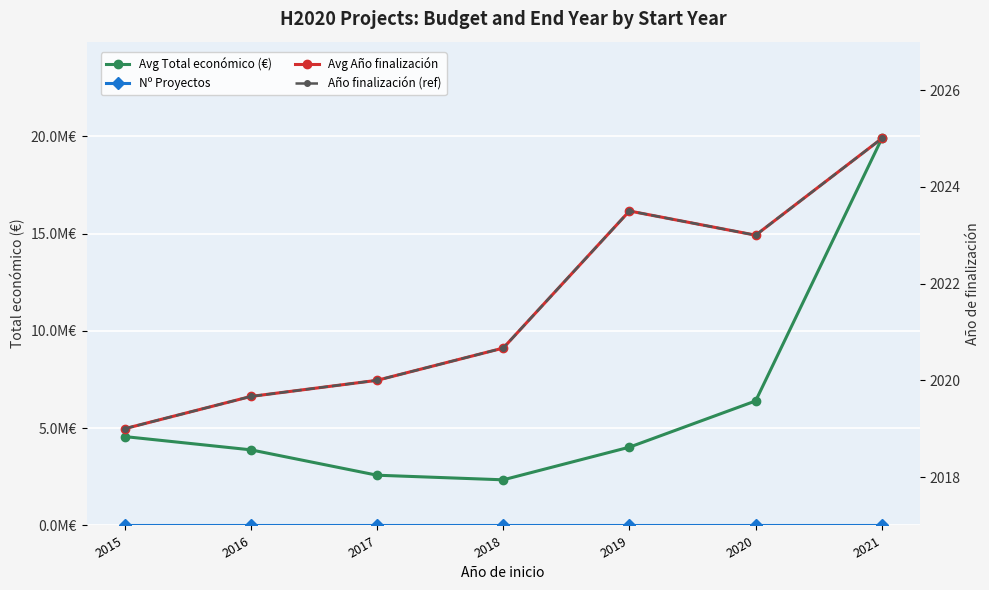

True or false: Nº Proyectos has more than 1 interior local peaks.

True